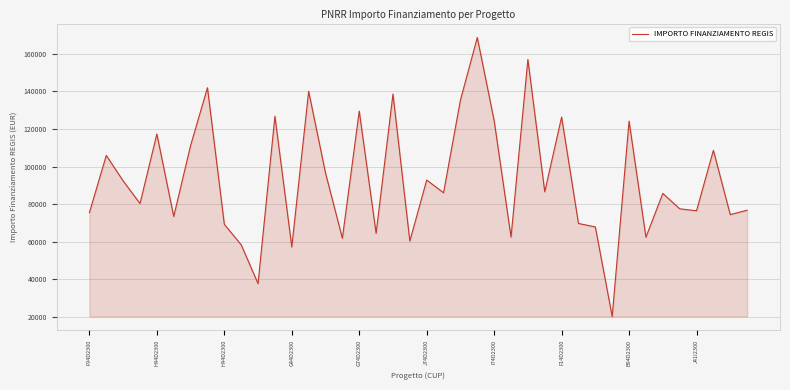

What is the minimum value shown in the chart?

20035.6